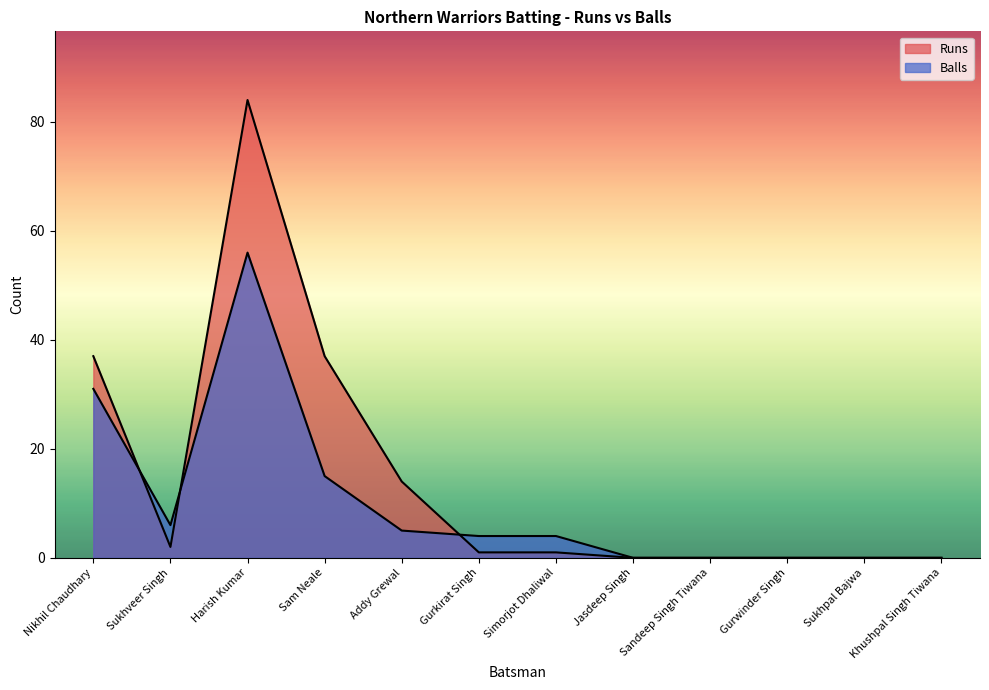

Where is Balls nearest to the value 28?

Nikhil Chaudhary